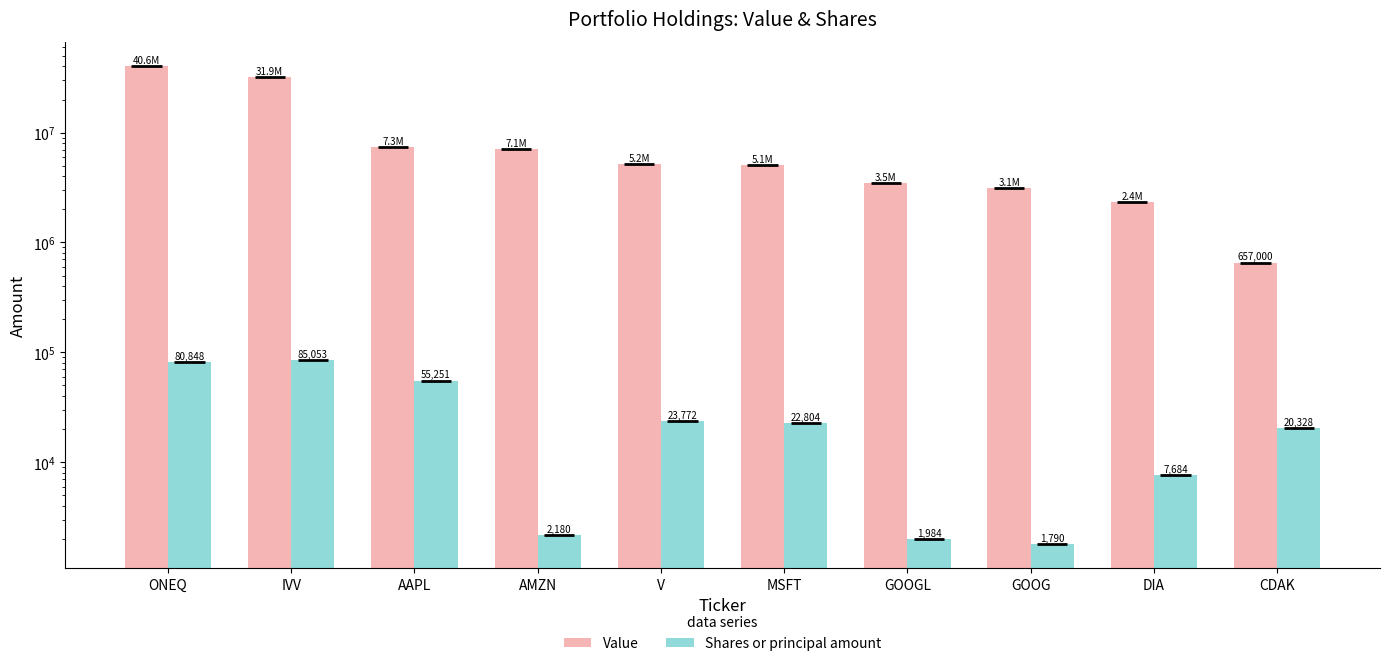

Where does the Shares or principal amount series first go above 22804?

ONEQ